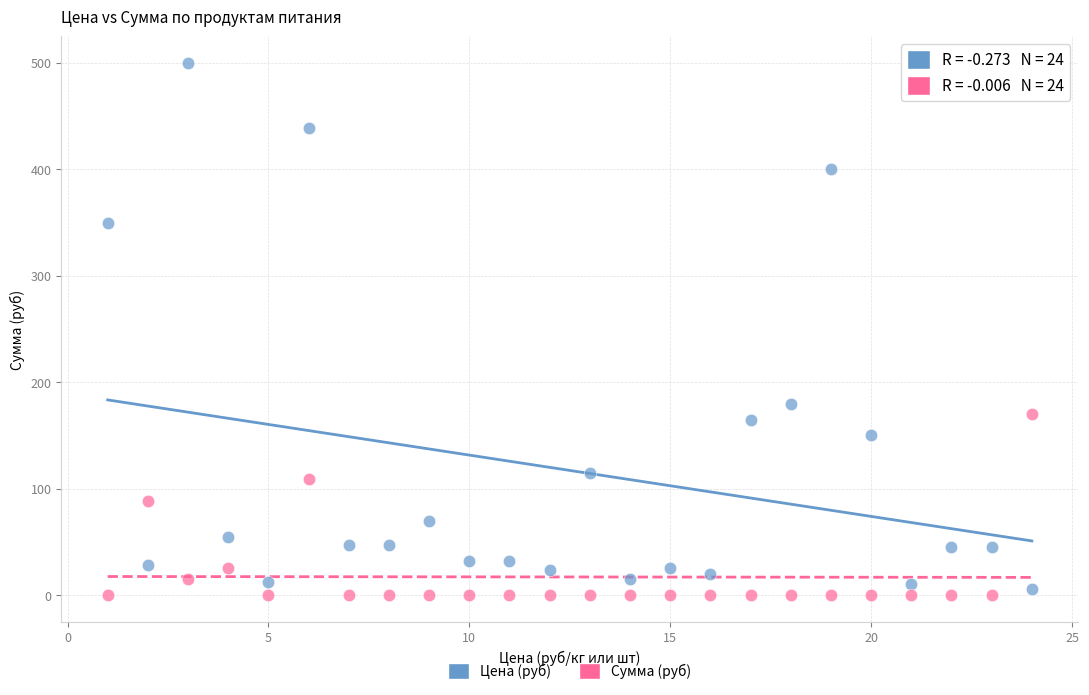

Across all data points, what is the range of X values (max minus min)?

23.0